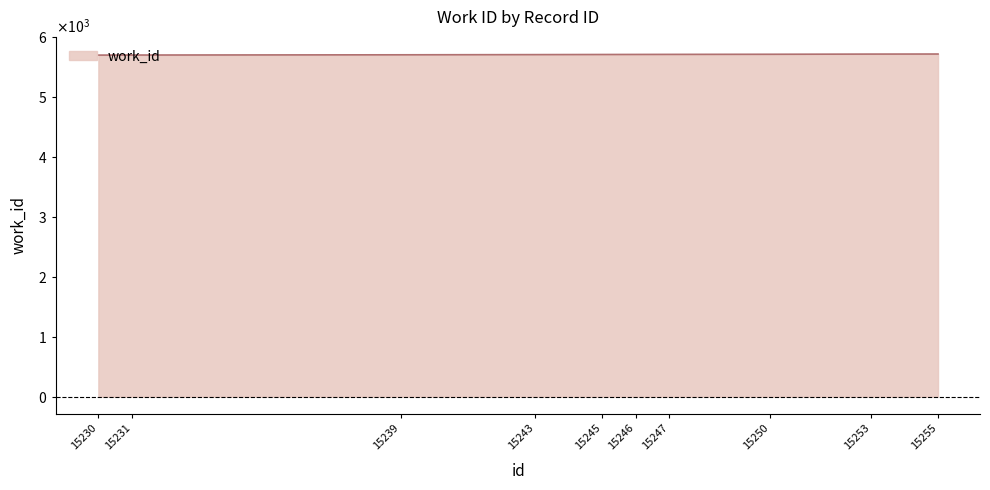

Reading left to right, list all the values displayed in this chart.

15230=5706	15231=5707	15239=5711	15243=5714	15245=5716	15246=5717	15247=5718	15250=5720	15253=5723	15255=5724